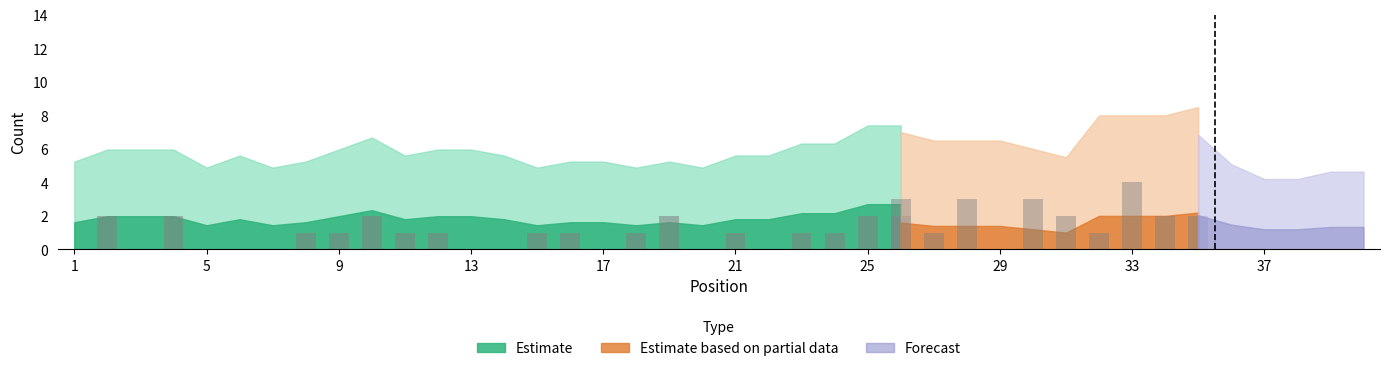

How many S values are between 1 and 2?

27